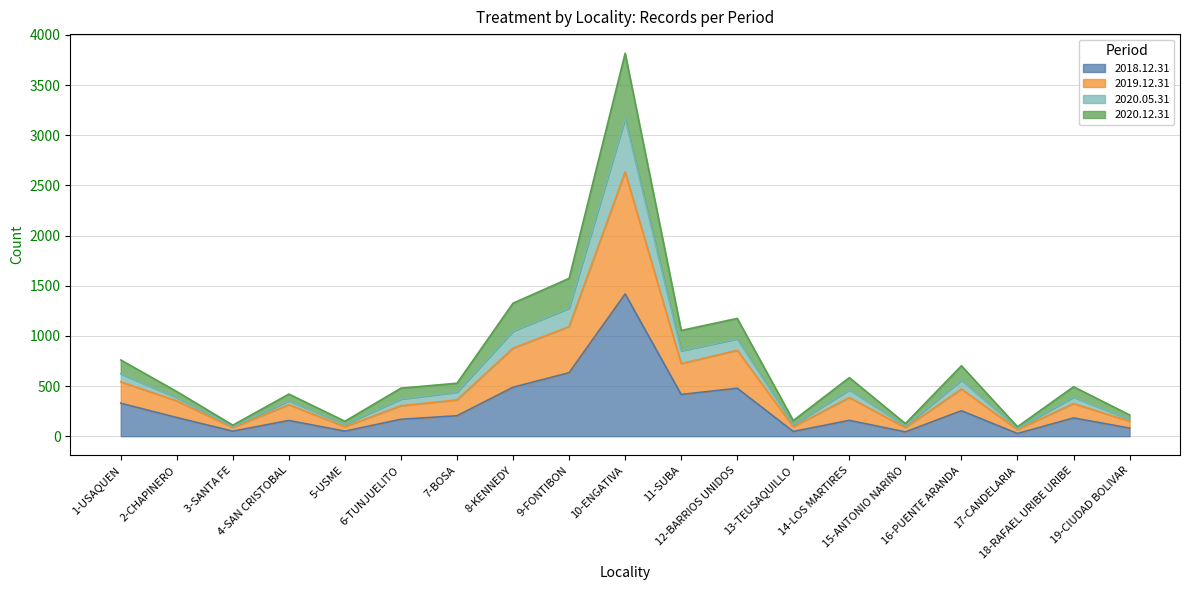

List the labels in order of 2019.12.31 value, smallest first.

17-CANDELARIA, 3-SANTA FE, 15-ANTONIO NARIÑO, 13-TEUSAQUILLO, 5-USME, 19-CIUDAD BOLIVAR, 4-SAN CRISTOBAL, 6-TUNJUELITO, 2-CHAPINERO, 18-RAFAEL URIBE URIBE, 7-BOSA, 14-LOS MARTIRES, 16-PUENTE ARANDA, 1-USAQUEN, 11-SUBA, 12-BARRIOS UNIDOS, 8-KENNEDY, 9-FONTIBON, 10-ENGATIVA